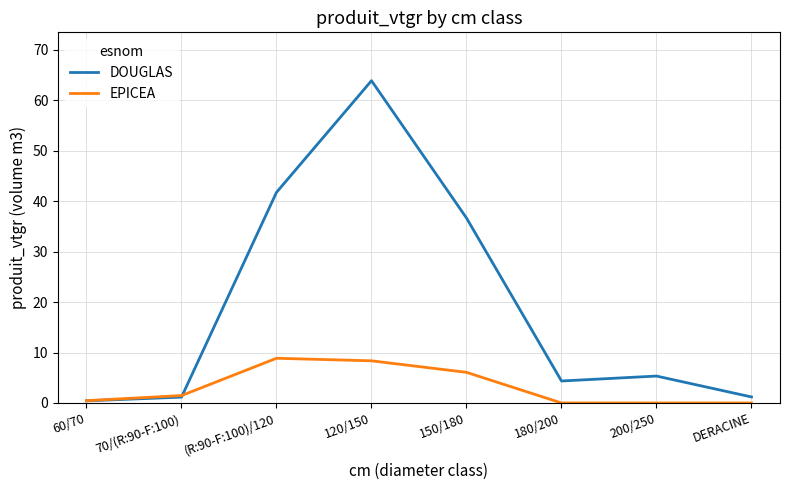

What is the spread (max minus min) of values at 120/150?

55.5